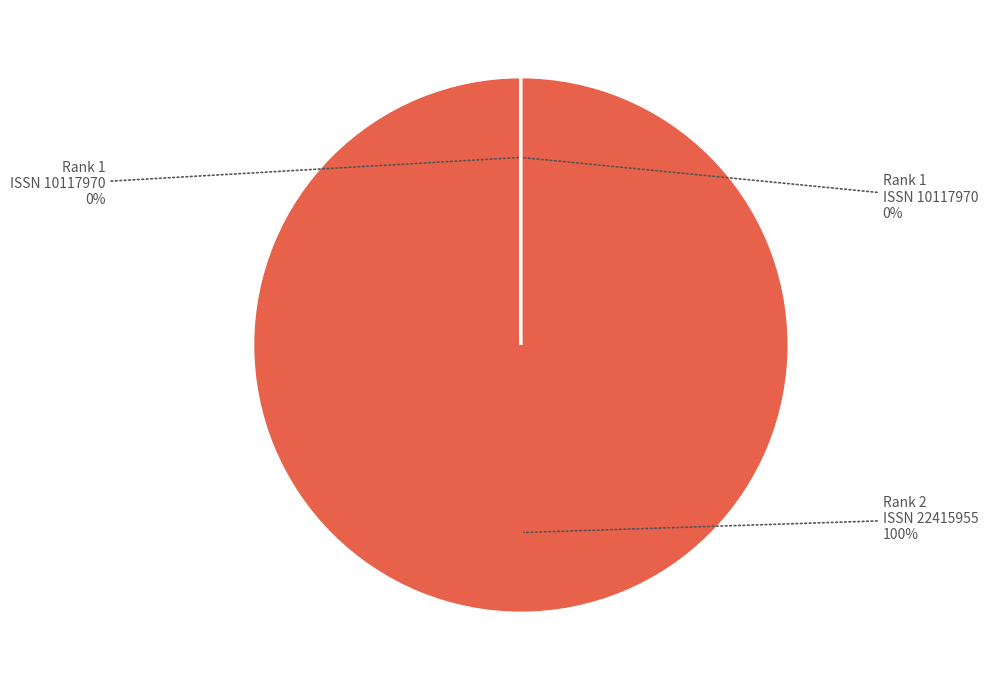

Which slice represents more than half of the pie?

Rank 2 (Hellenic Journal of Cardiology, ISSN 22415955)